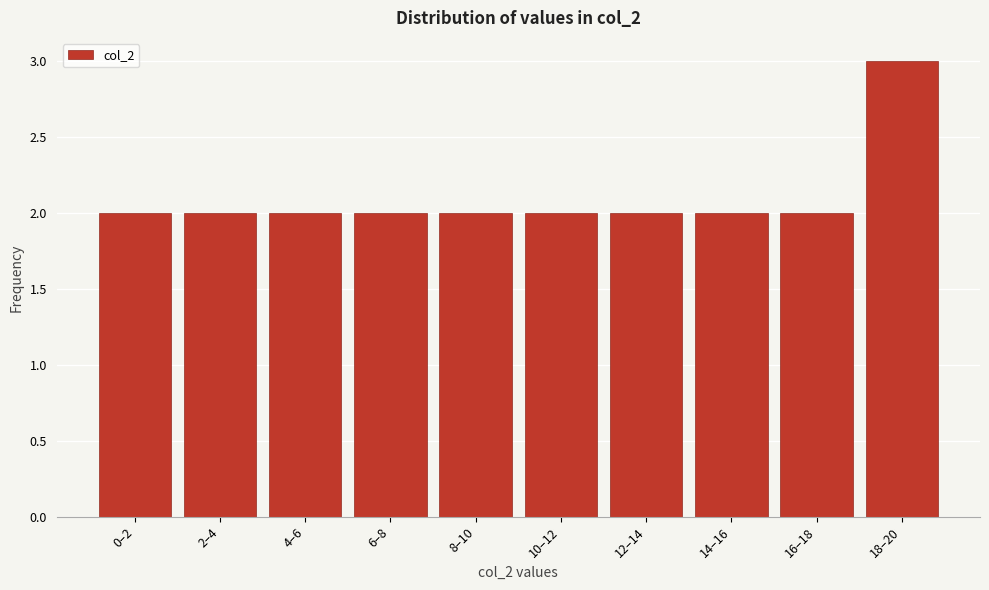

Reading left to right, list all the values displayed in this chart.

0–2=2	2–4=2	4–6=2	6–8=2	8–10=2	10–12=2	12–14=2	14–16=2	16–18=2	18–20=3